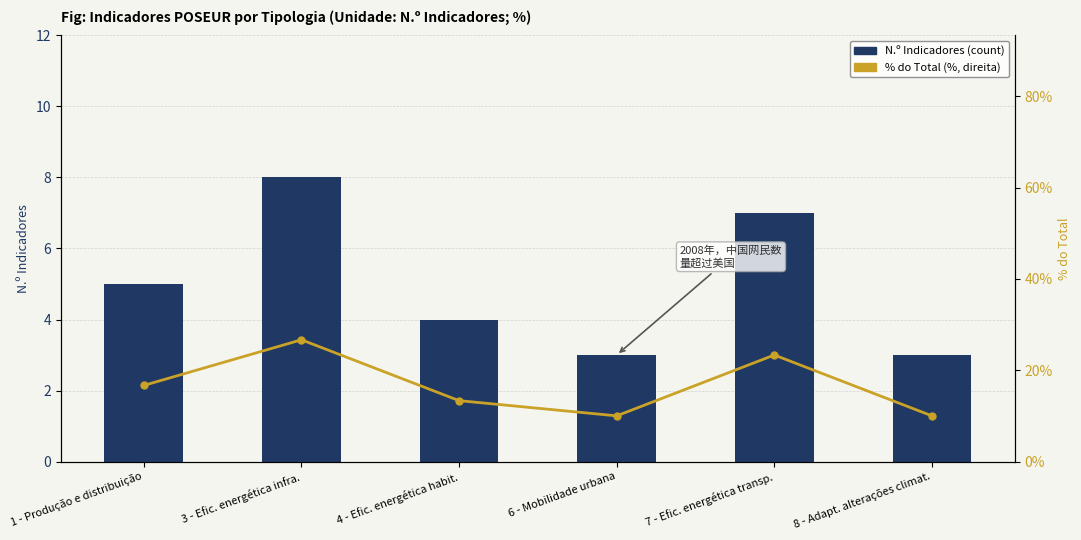

What is the smallest value displayed?

3.0